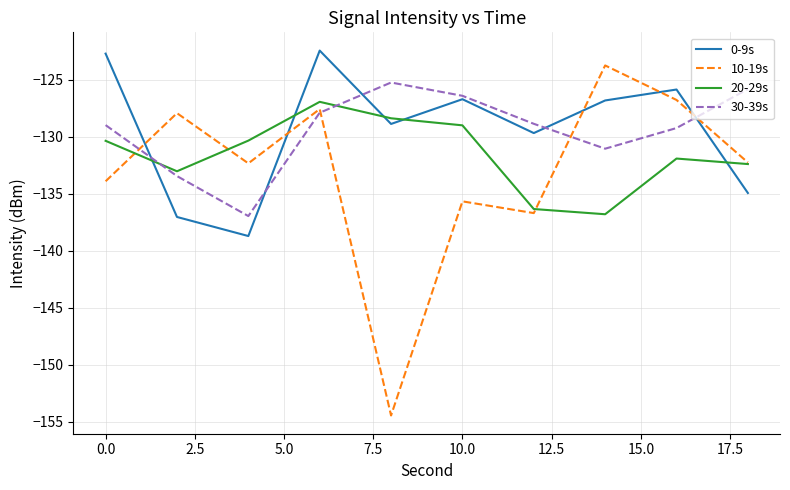

True or false: 0-9s and 10-19s intersect in this chart.

True